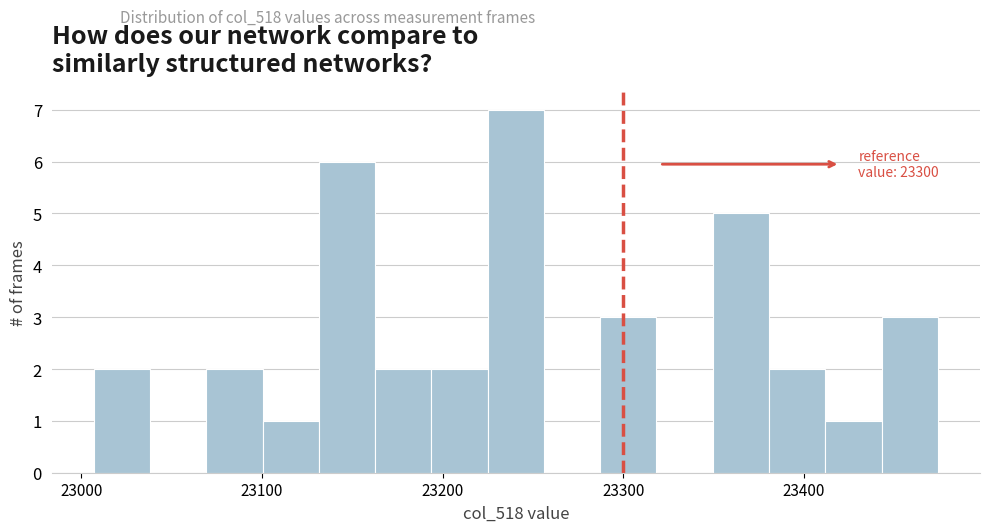

Read against the x-axis, roughly where is the centre of the tallest bar?

23240